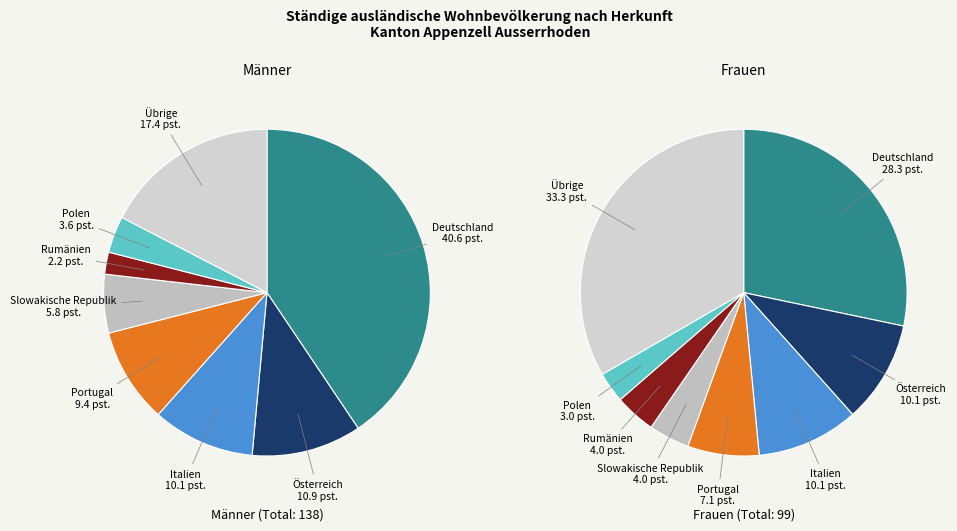

True or false: Rumänien accounts for 3% of the total.

True